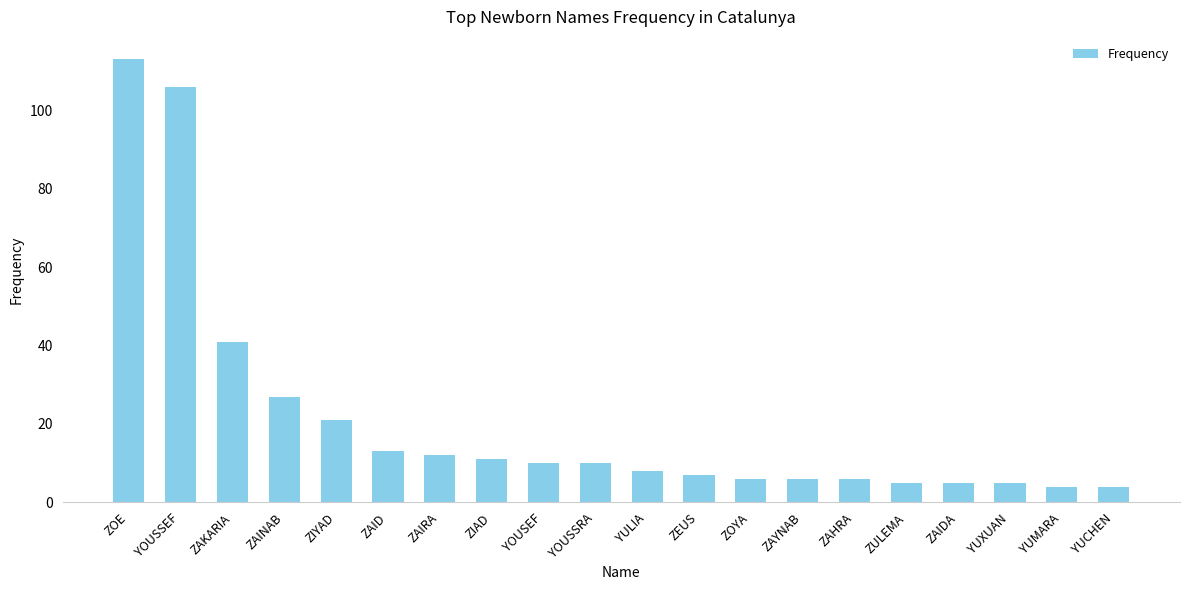

Where does the data first go above 10?

ZOE